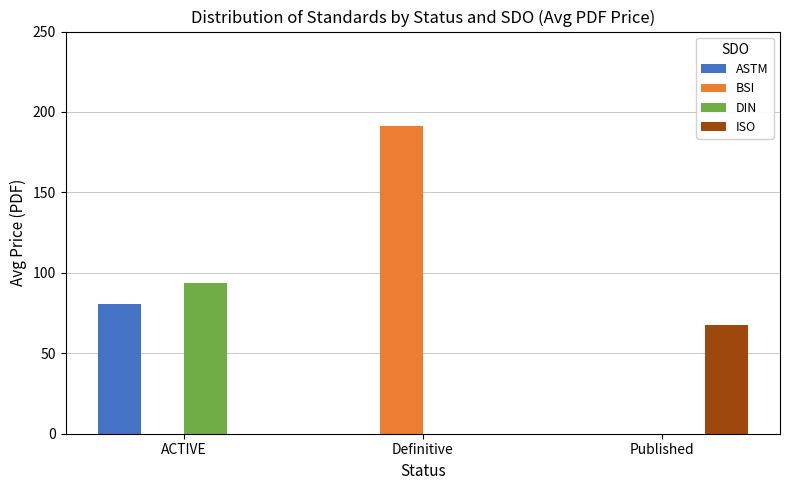

Is it true that DIN equals 0.0 at Definitive?

True